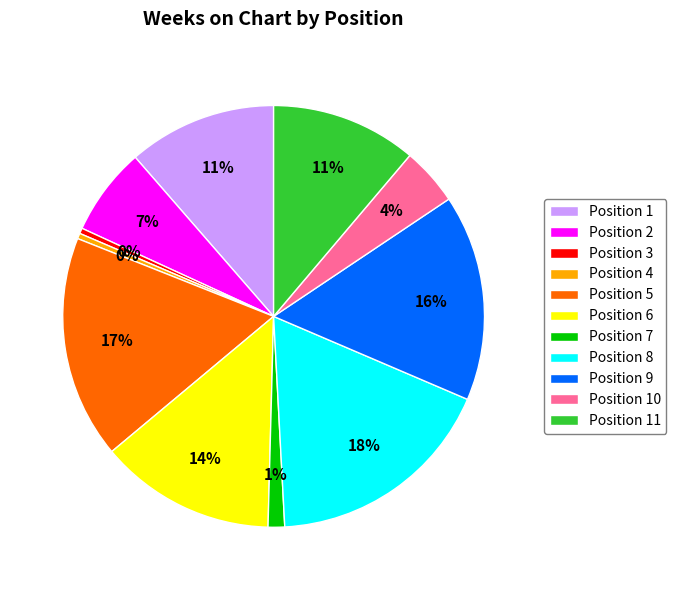

Is there any slice that represents more than half of the pie?

No